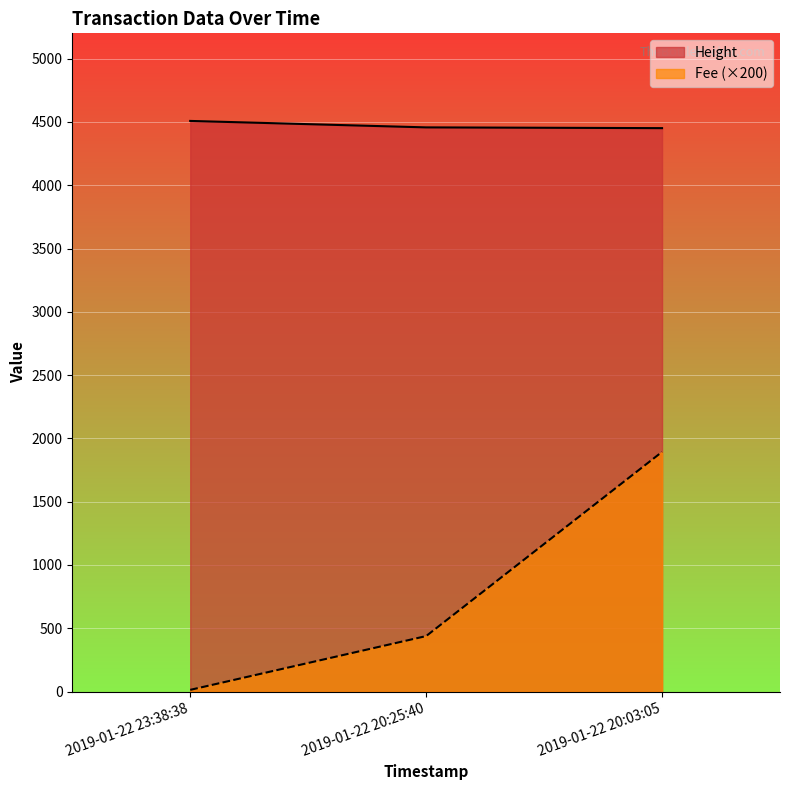

What is the difference between the second highest and minimum values in the Height series?

6.0